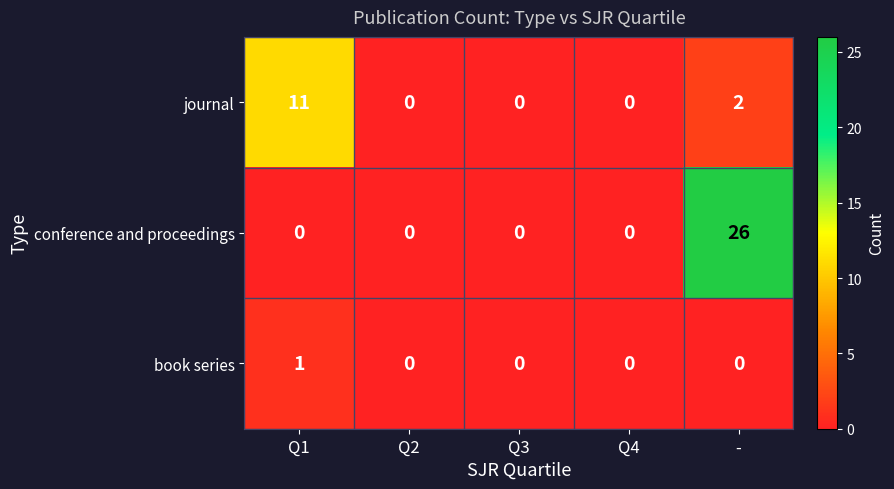

True or false: journal has a value of 2 at -.

True